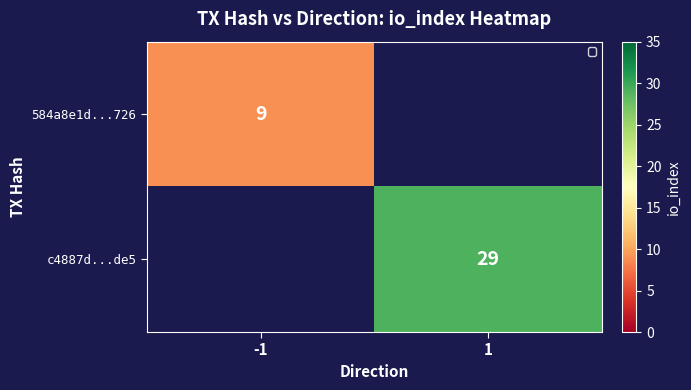

Which has a higher value, -1 or 1?

1